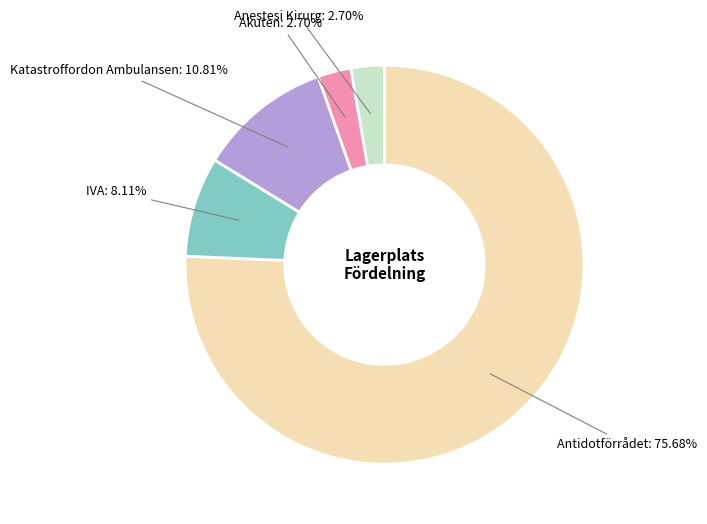

Which slice is the largest?

Antidotförrådet